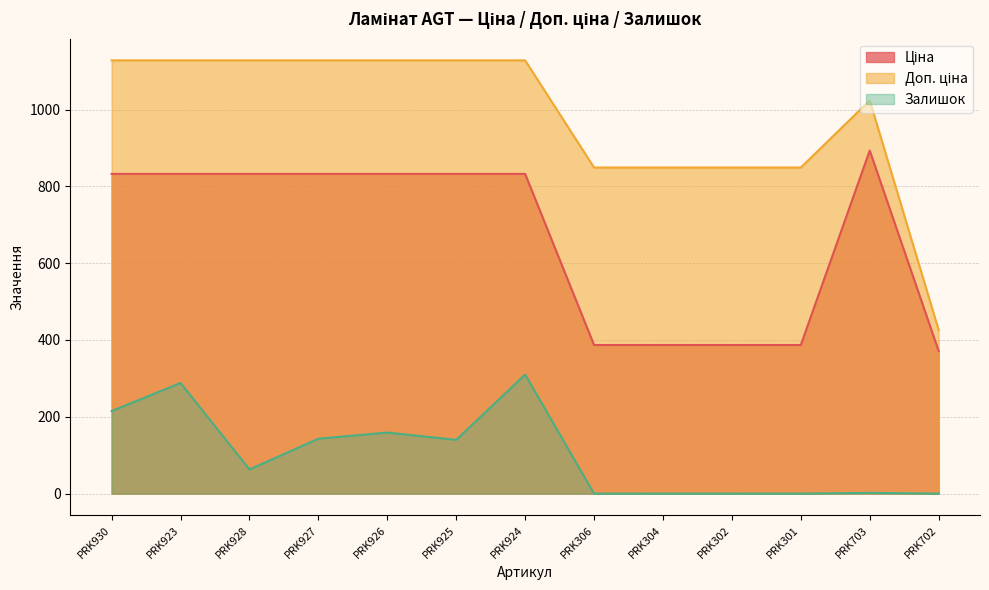

Rank the categories by Доп. ціна value from lowest to highest.

PRK702, PRK306, PRK304, PRK302, PRK301, PRK703, PRK930, PRK923, PRK928, PRK927, PRK926, PRK925, PRK924